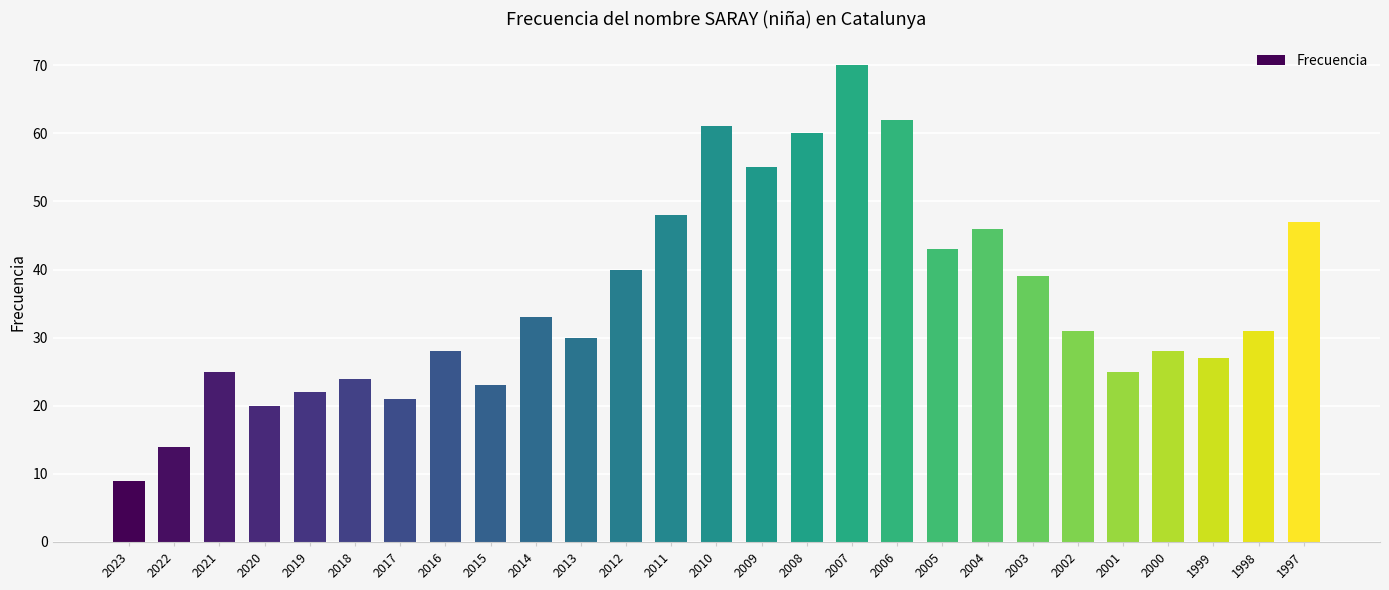

What is the difference between the maximum and second lowest values?

56